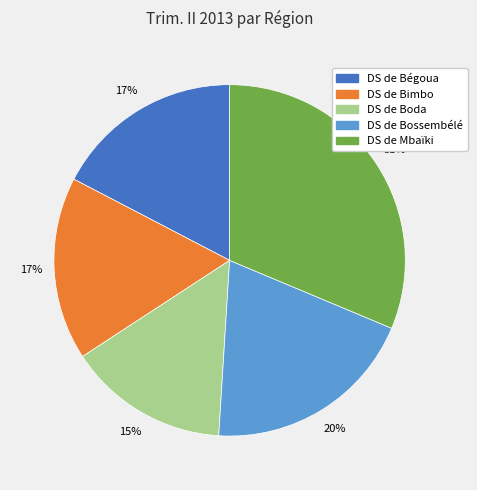

Does any single category account for the majority?

No